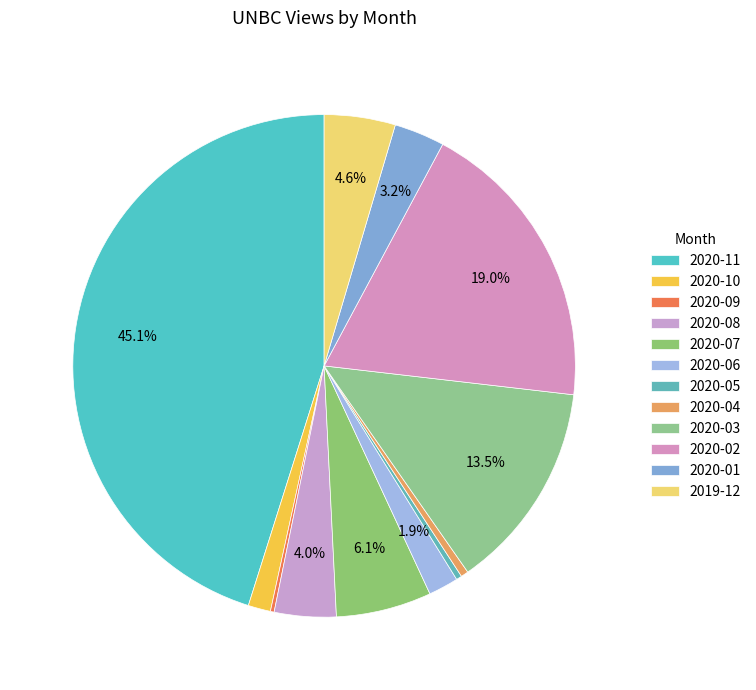

Is there any slice that represents more than half of the pie?

No